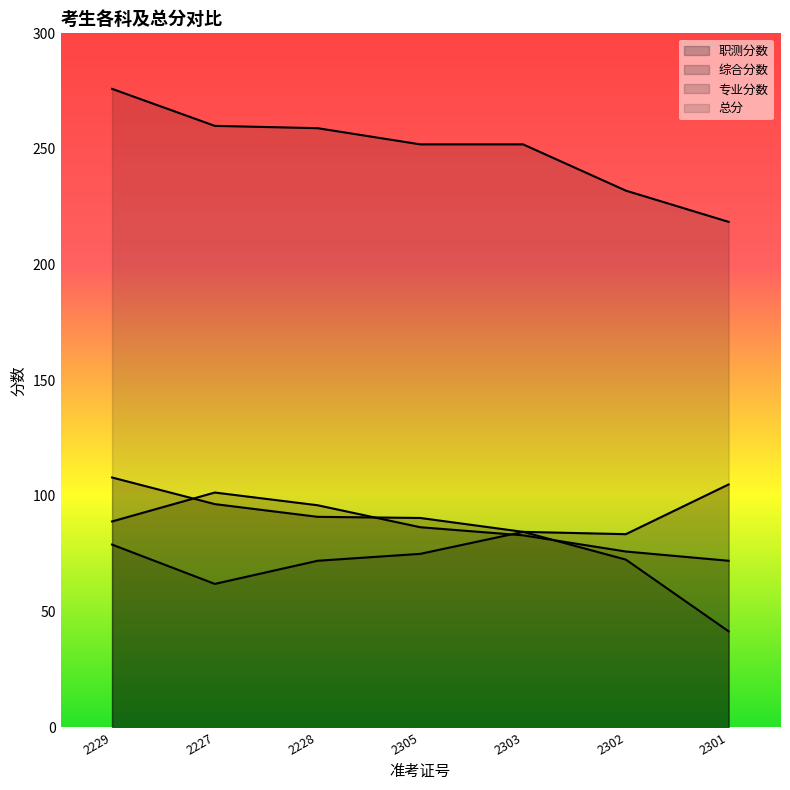

Is it true that 综合分数 equals 46.6 at 2228?

False